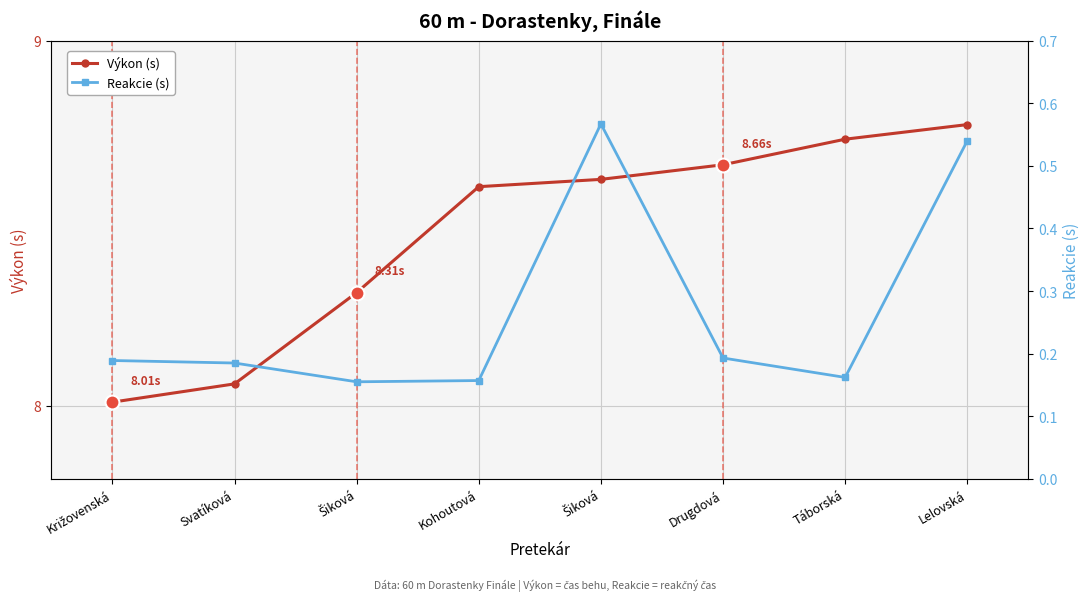

At how many categories does at least one series exceed 5?

8